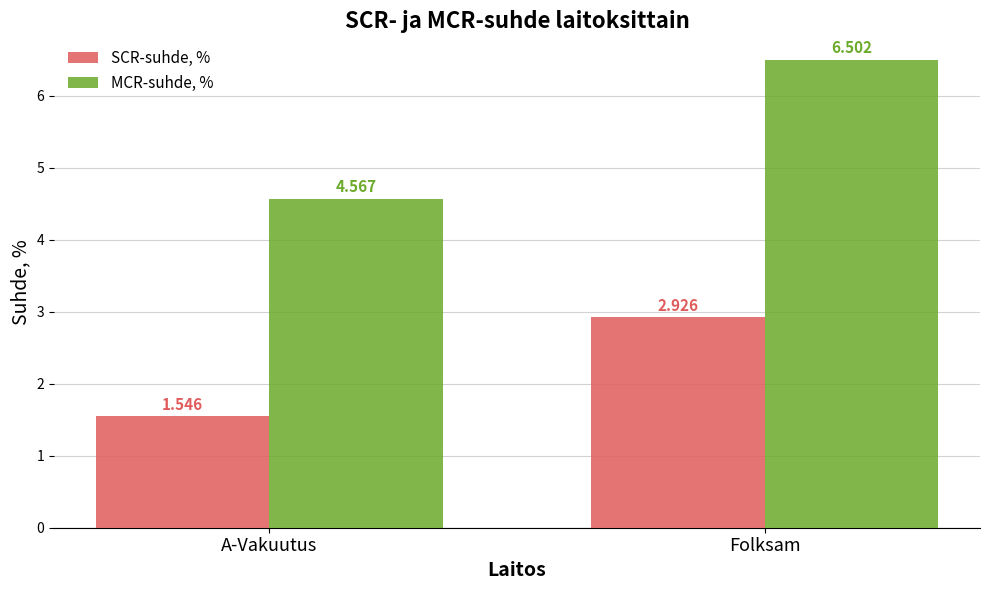

What is the difference between the highest and lowest values at Folksam?

3.6